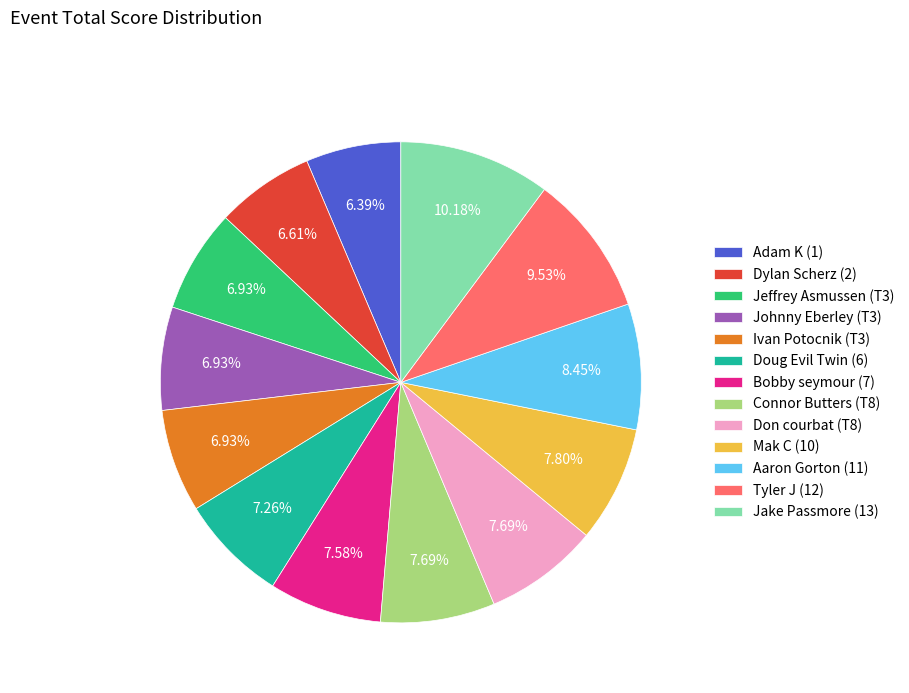

Combined, what portion of the pie is Ivan Potocnik (T3) and Connor Butters (T8)?

14.6%